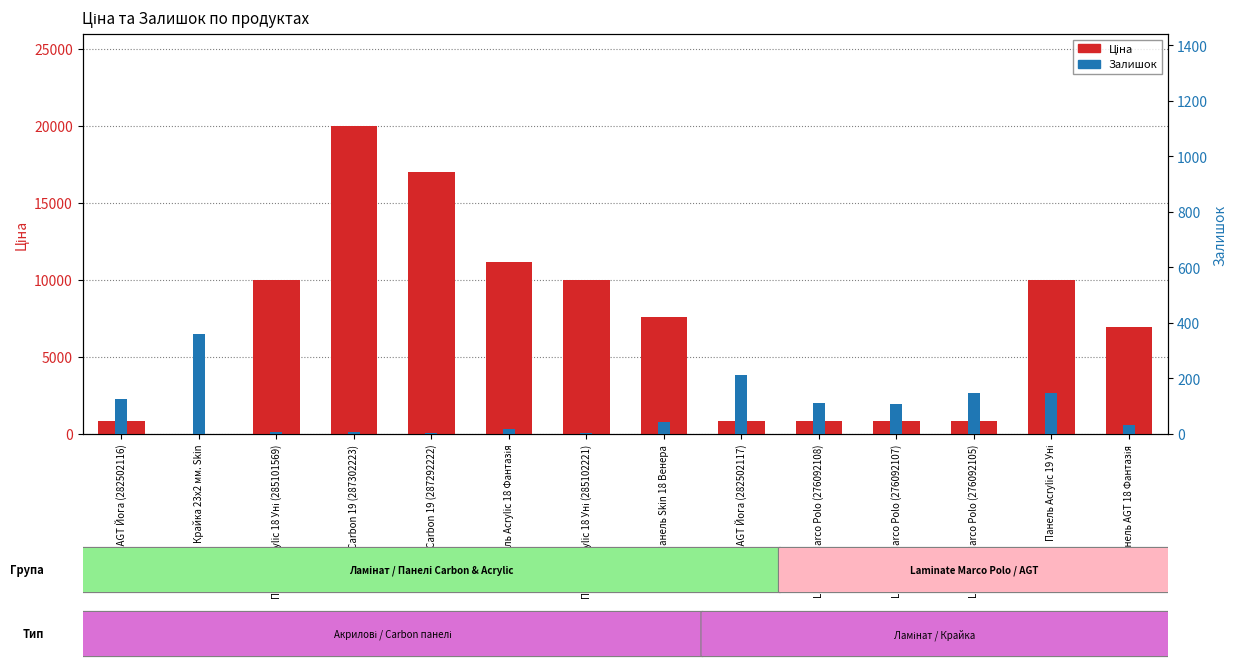

What is the sum of the Залишок values at Крайка 23x2 мм. Skin and Laminate Marco Polo (276092105)?

509.0